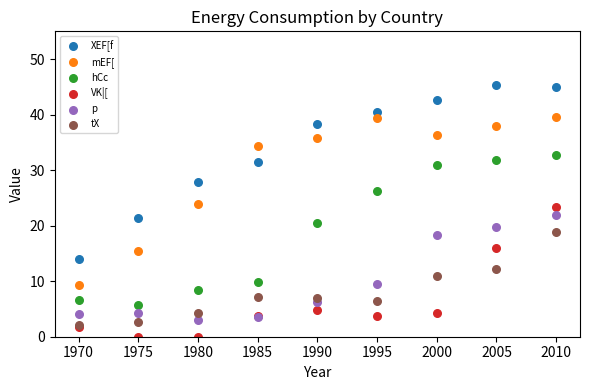

In the XEF[f series, what Y value is closest to 29?

27.8